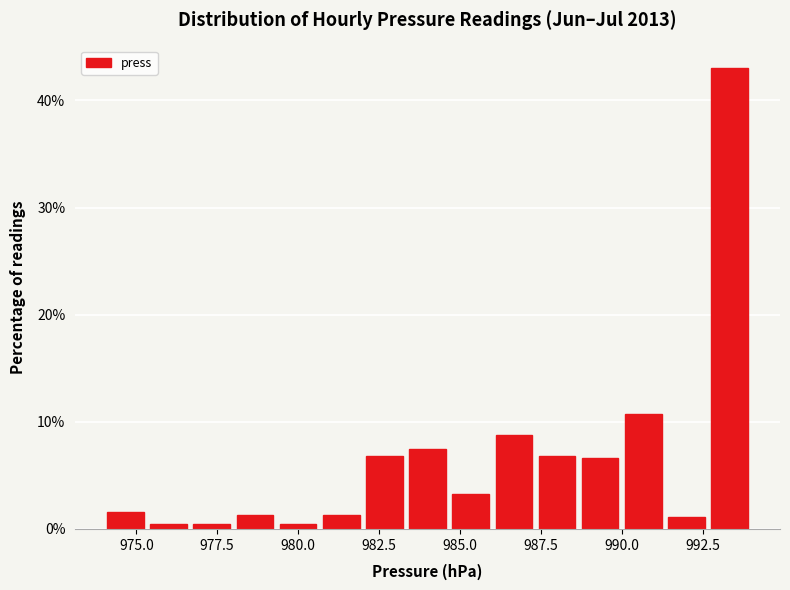

Read against the x-axis, roughly where is the centre of the tallest bar?

993.5